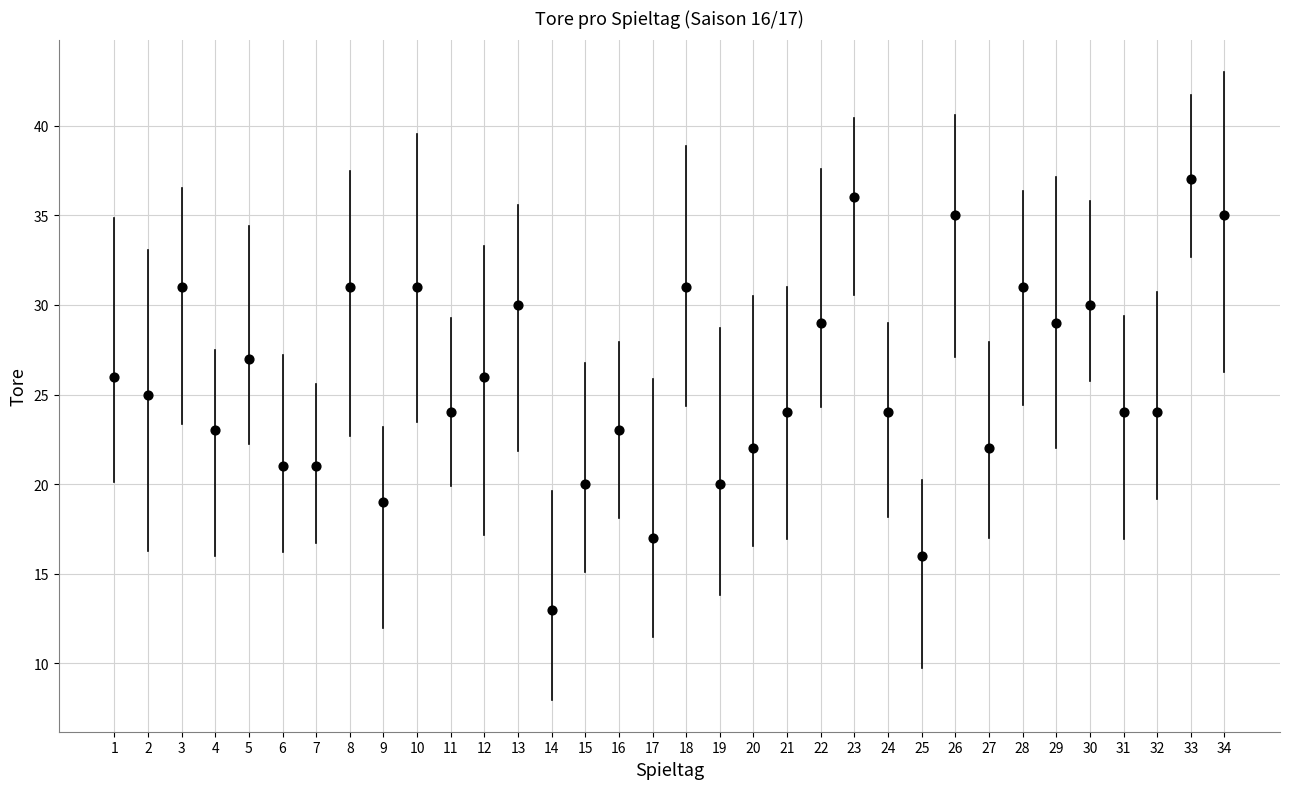

What is the range of Y values (max minus min)?

24